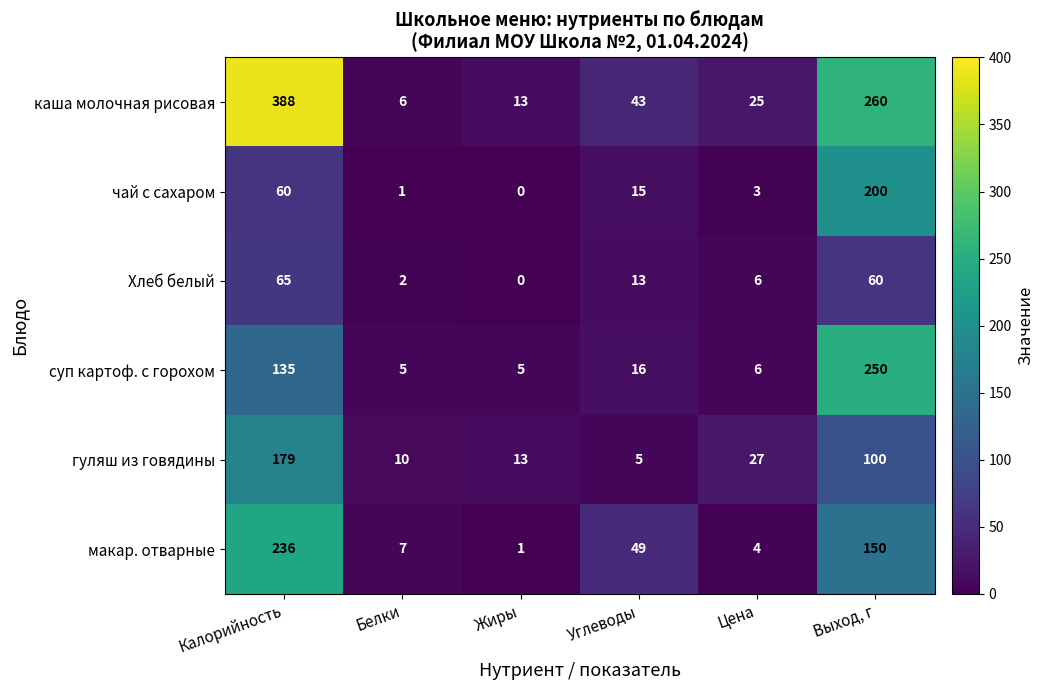

What is the total value across all series at Выход, г?

1020